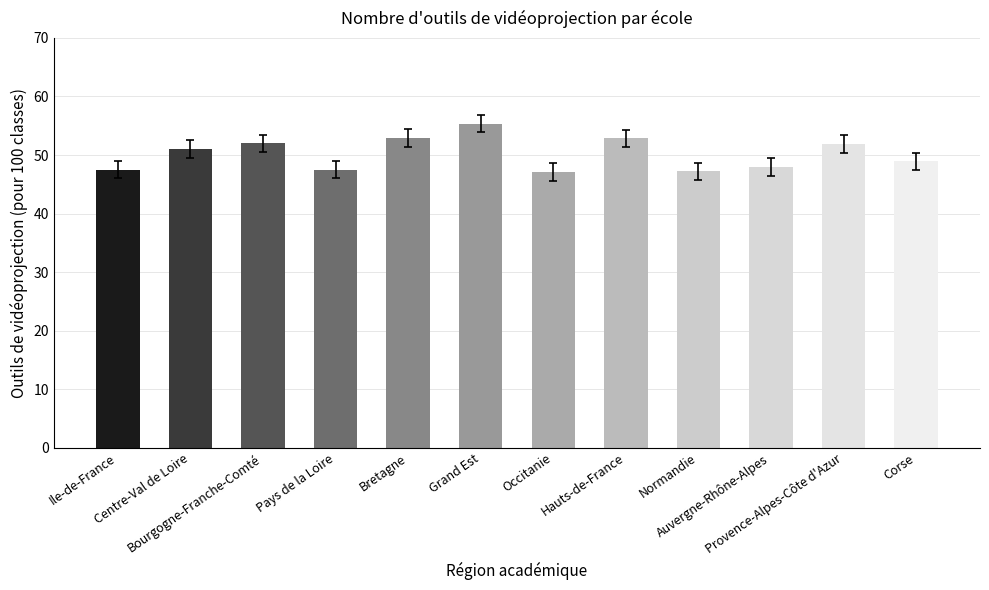

What is the approximate value at Corse?

48.9